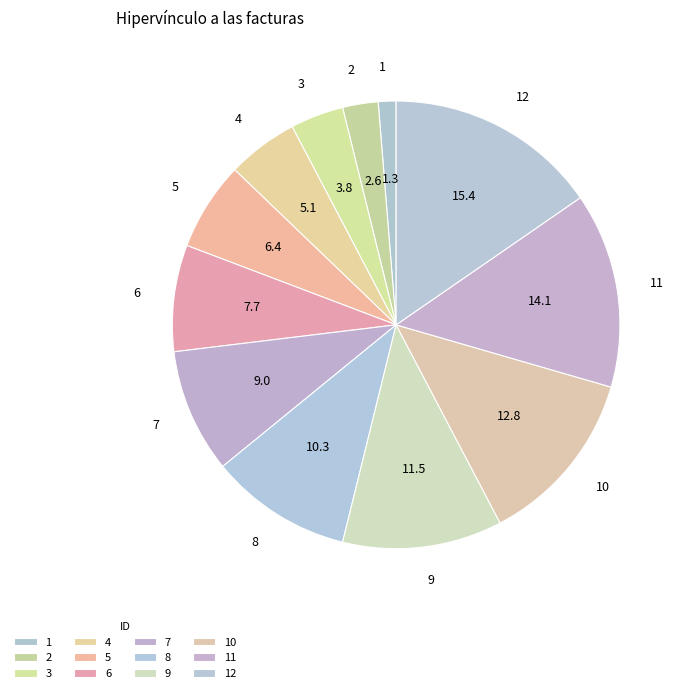

Is 9 the majority of the pie?

No